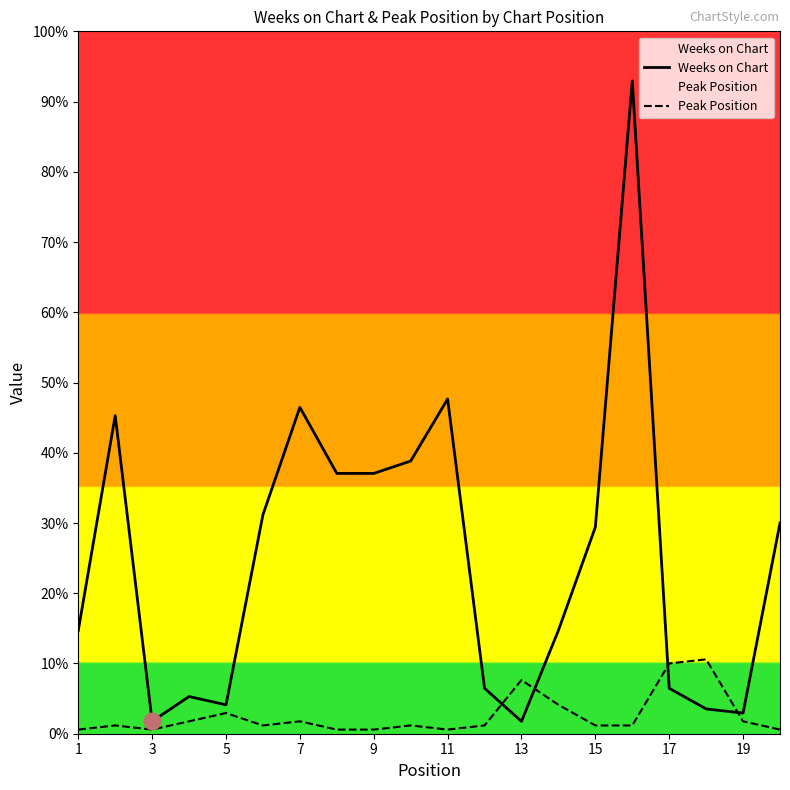

Reading right to left, list all the values displayed in this chart.

Weeks on Chart: 51	5	6	11	158	50	25	3	11	81	66	63	63	79	53	7	9	3	77	25
Peak Position: 1	3	18	17	2	2	7	13	2	1	2	1	1	3	2	5	3	1	2	1